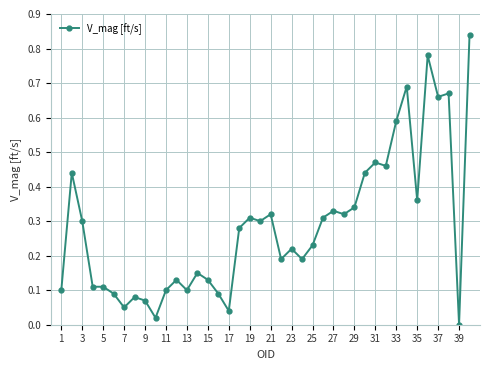

What is the sum of all values?

11.4